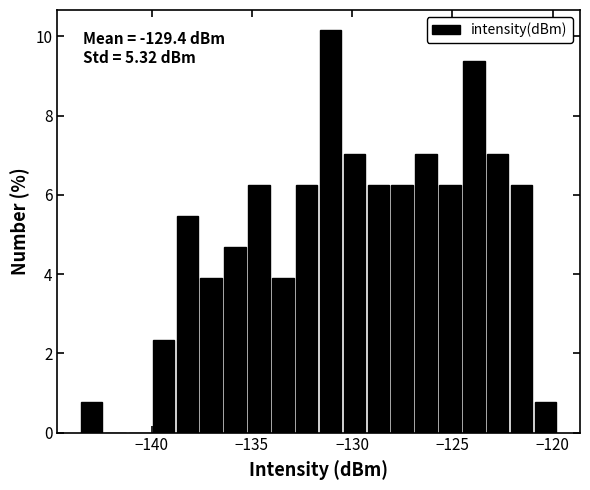

Read against the x-axis, roughly where is the centre of the tallest bar?

-131.0